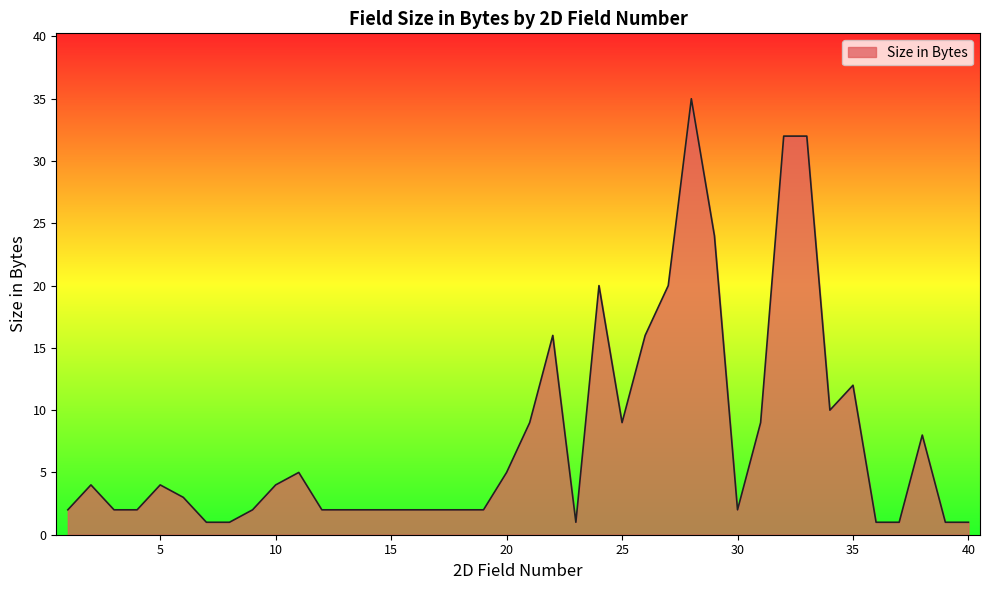

What is the difference between the maximum and minimum values?

34